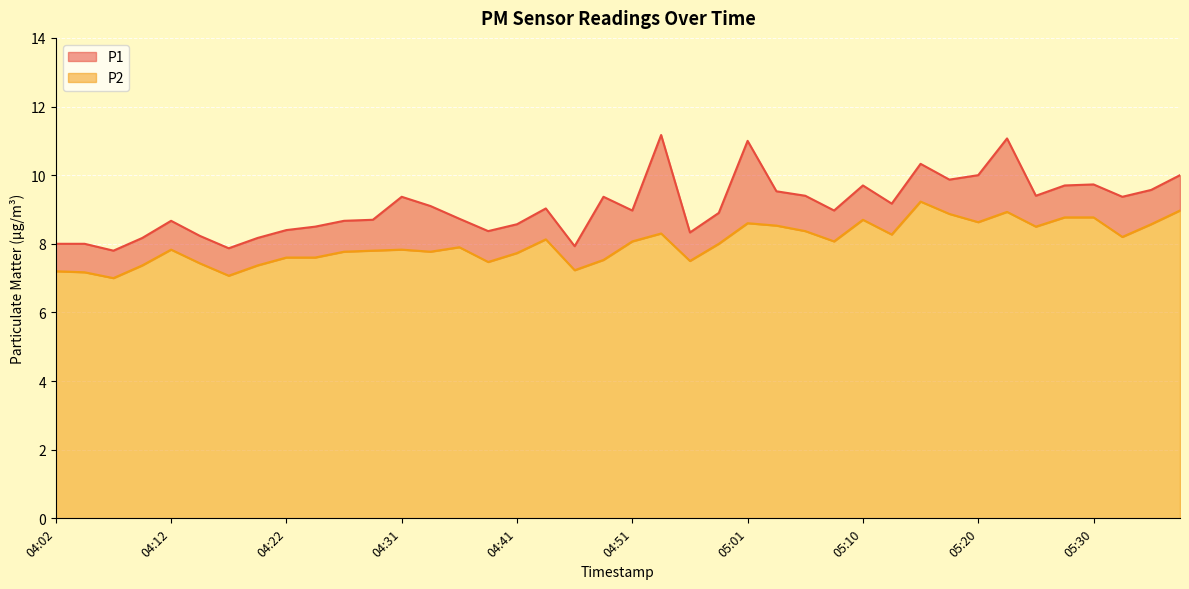

Where is the first local minimum for P2?

04:07